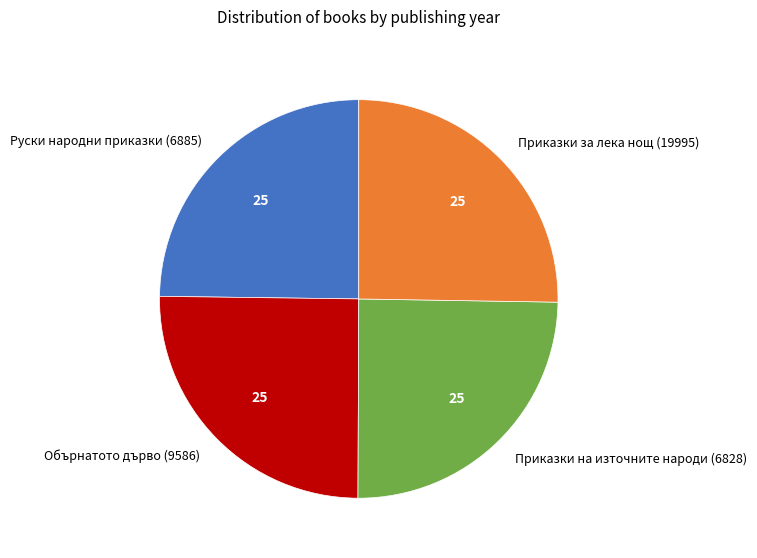

How many slices are in this pie chart?

4